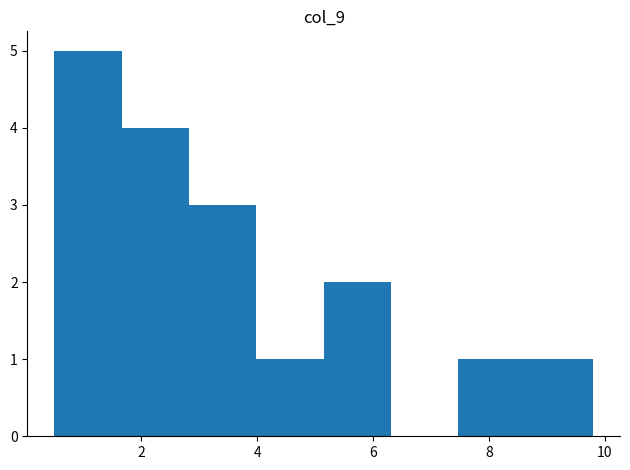

Over which range of the x-axis is the bar tallest?

0.6 to 1.6